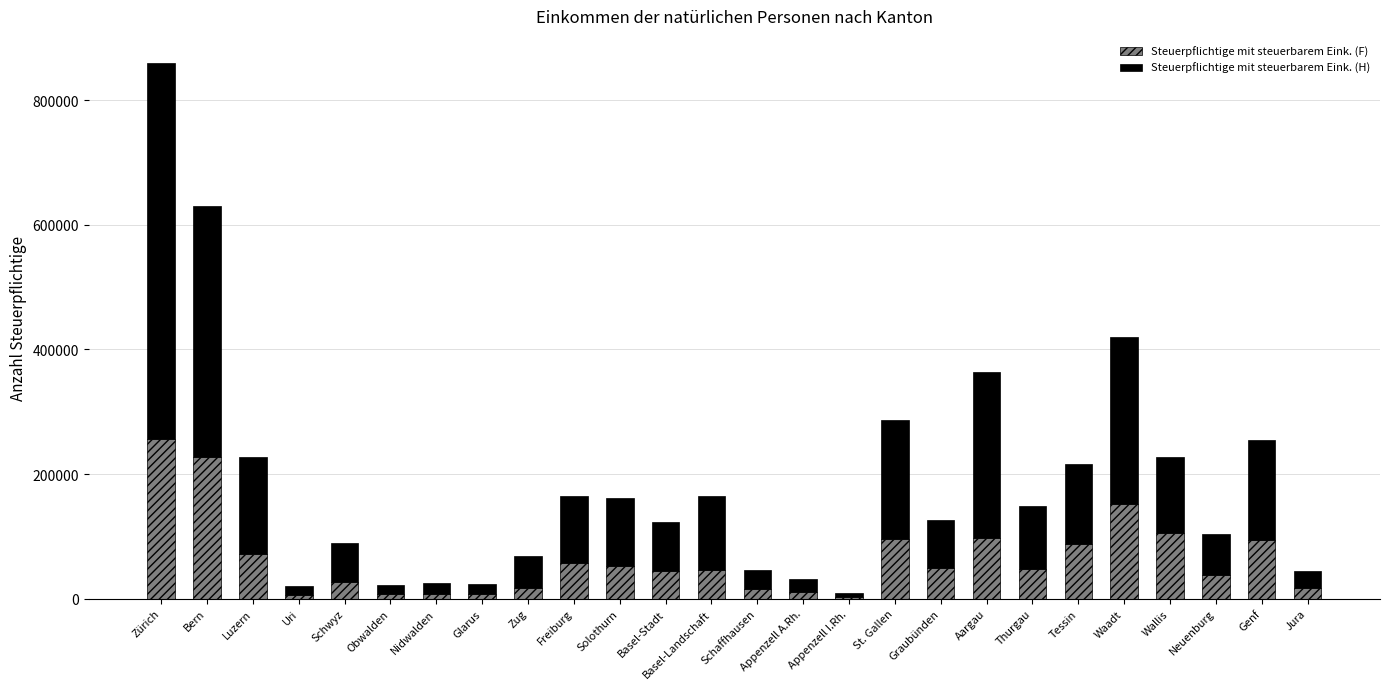

What is the total value across all series at St. Gallen?

286234